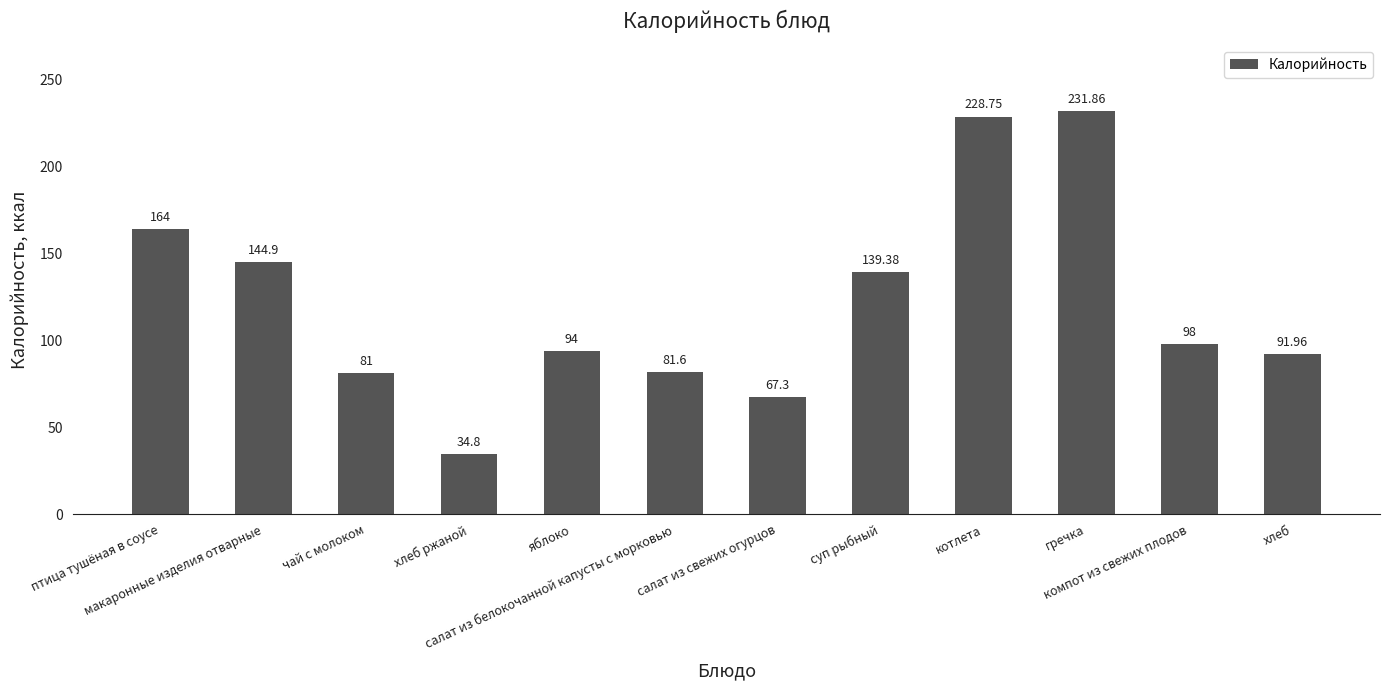

The value at хлеб ржаной is 59.6. True or false?

False